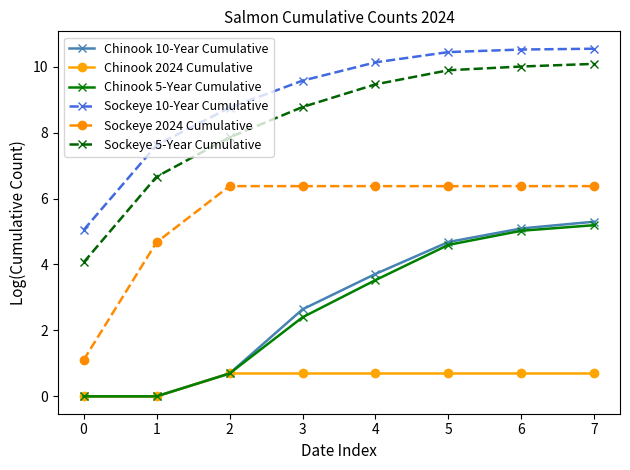

What is the value of the Sockeye 10-Year Cumulative point at the 1st from the left?

5.0